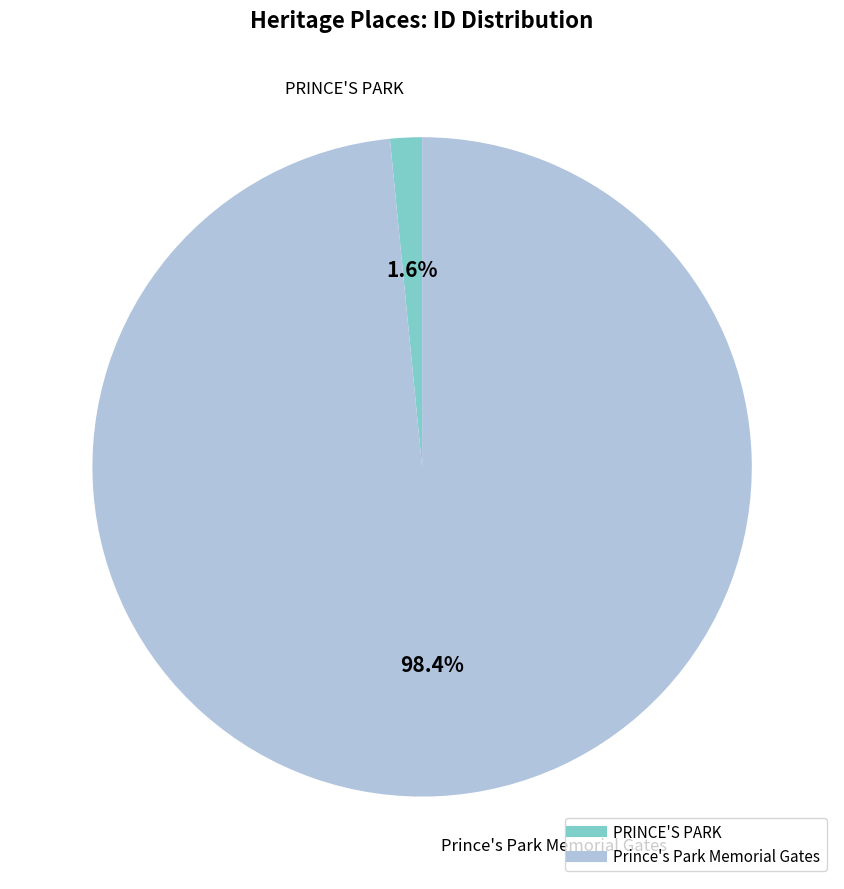

Rank the categories by value from lowest to highest.

PRINCE'S PARK, Prince's Park Memorial Gates